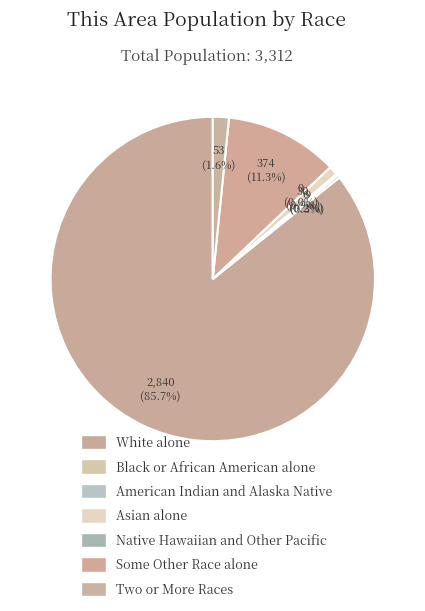

What percentage do White alone and Asian alone together represent?

86.7%